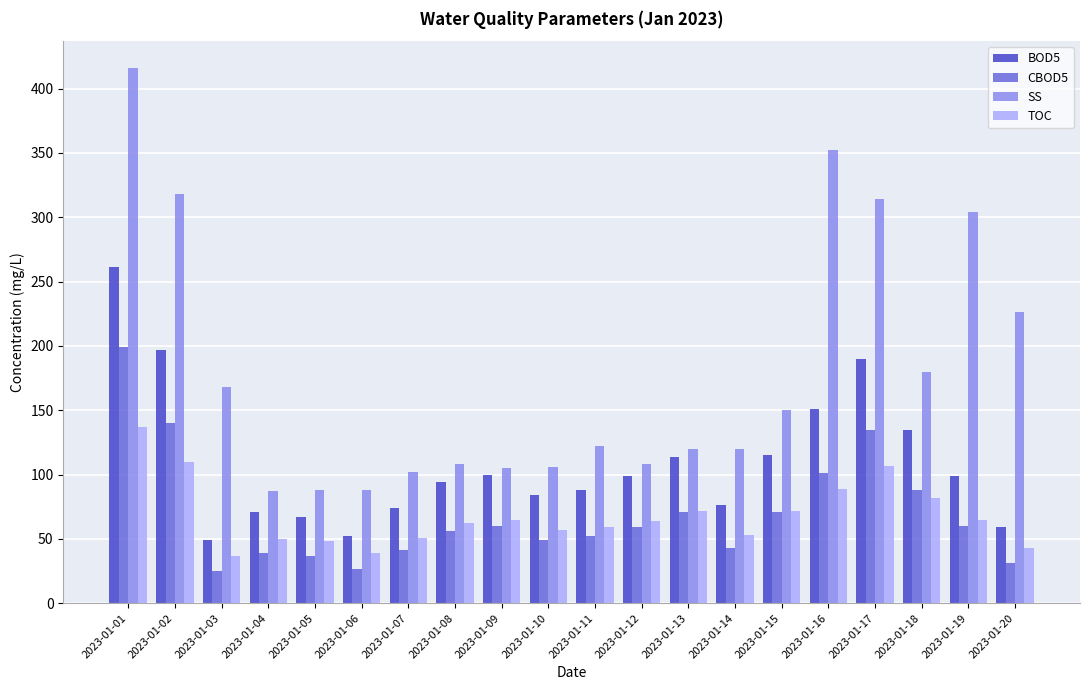

Is the value of BOD5 at 2023-01-15 greater than the value of SS at 2023-01-15?

No